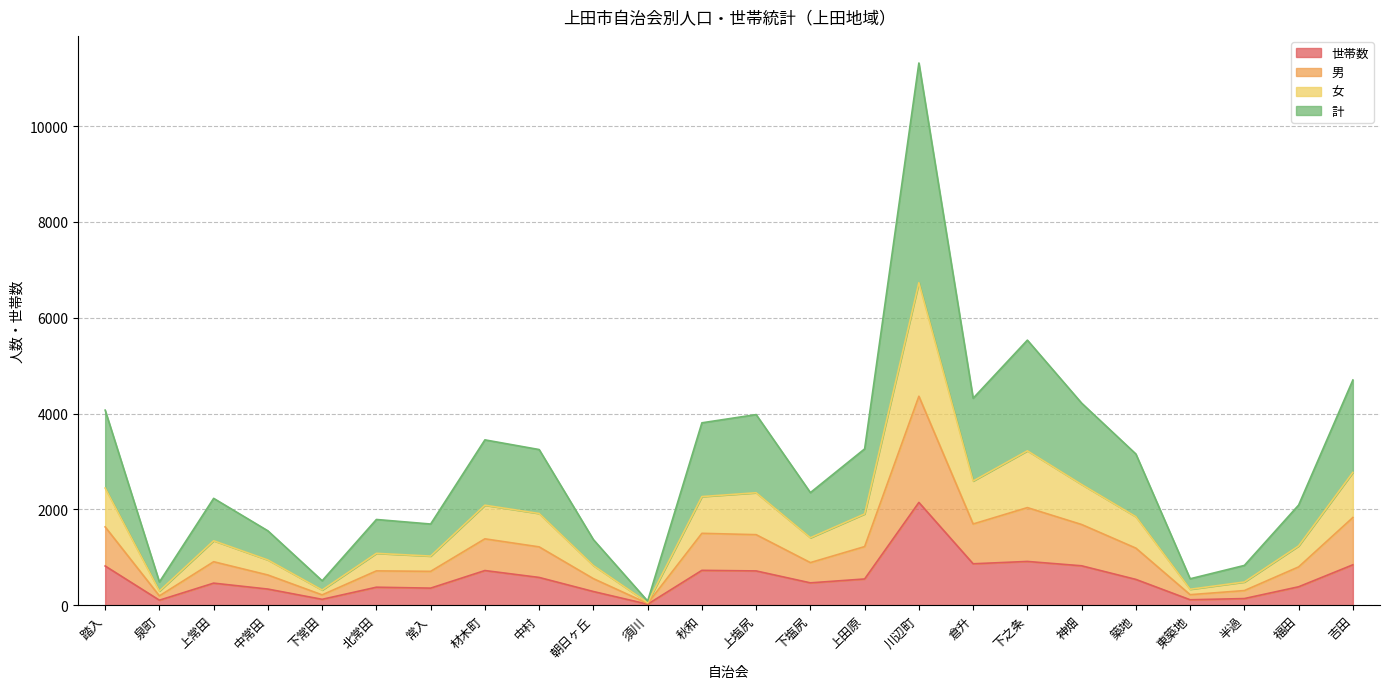

What position from the left is 踏入?

1